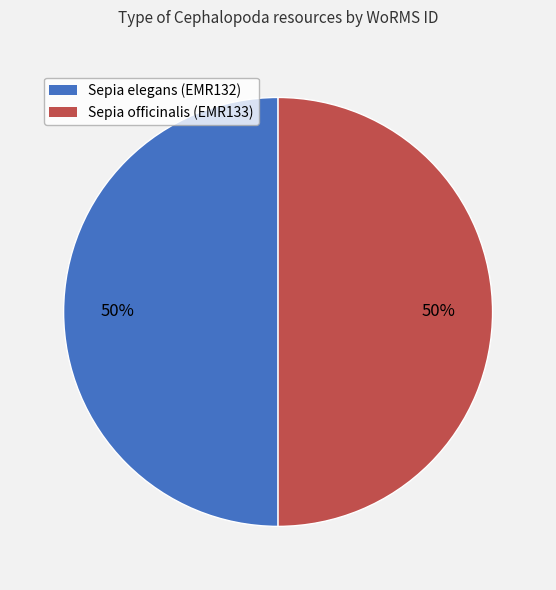

To the nearest percent, what is the combined percentage of Sepia elegans (EMR132) and Sepia officinalis (EMR133)?

100%